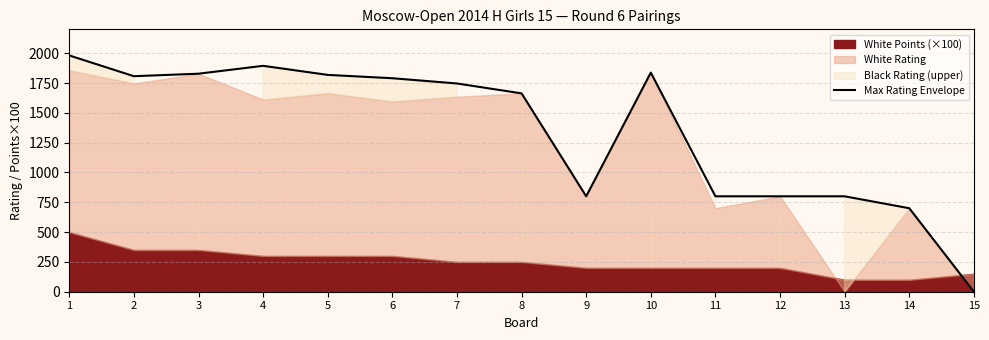

The chart shows a value of 1105 at 15. True or false?

False